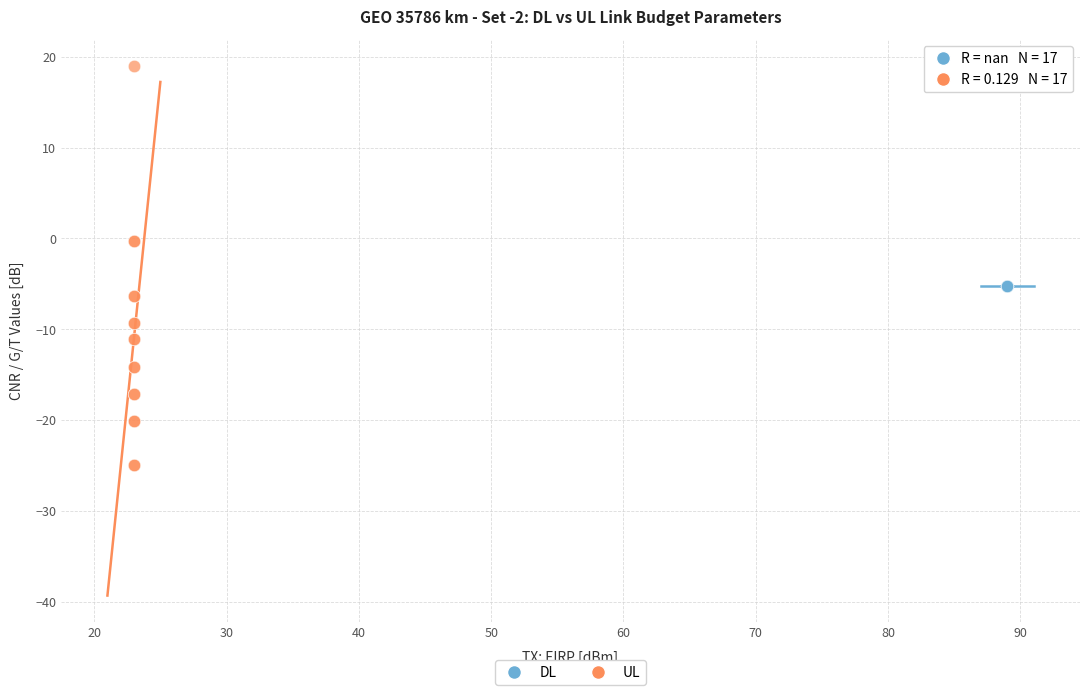

Which series reaches the maximum Y coordinate?

UL